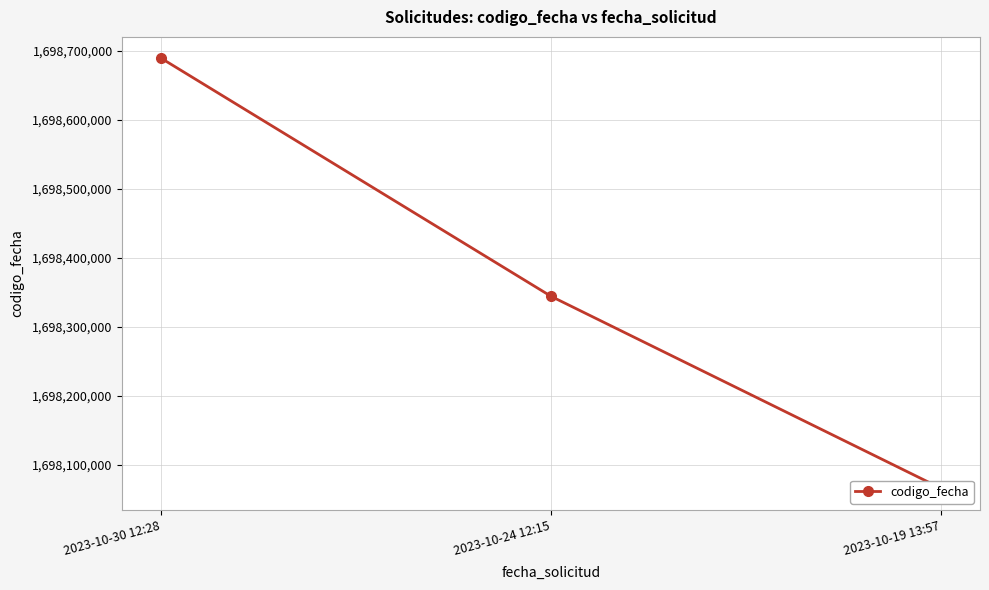

Rank the categories by value from highest to lowest.

2023-10-30 12:28, 2023-10-24 12:15, 2023-10-19 13:57